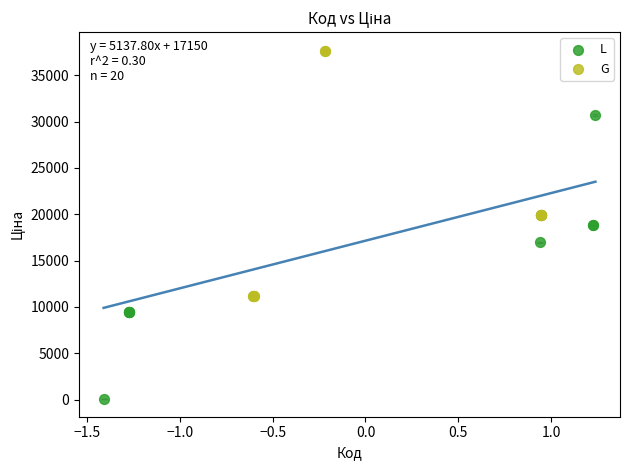

Which series reaches the maximum Y coordinate?

G